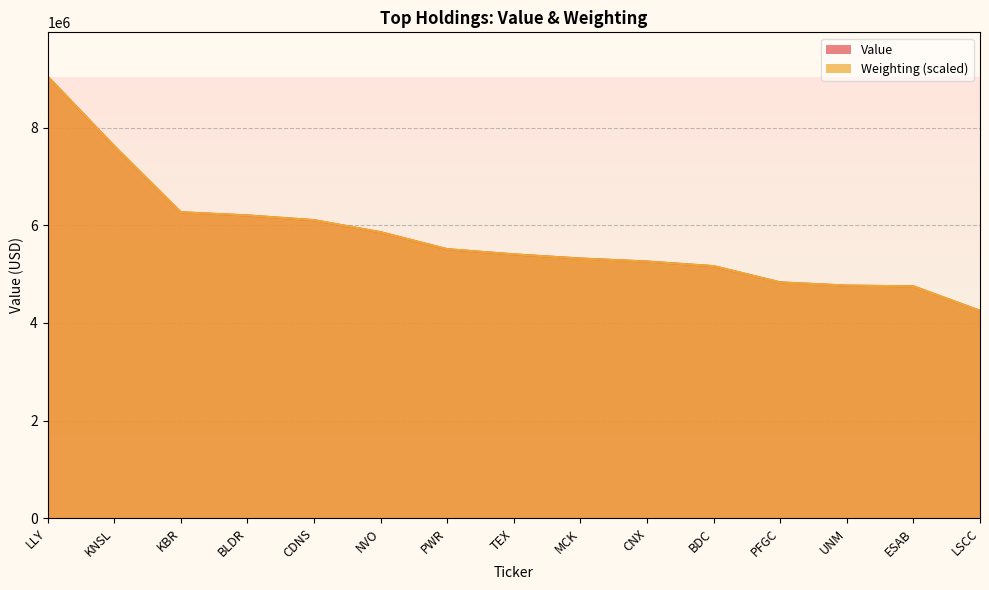

Is the value of Weighting at BDC greater than the value of Value at KBR?

No